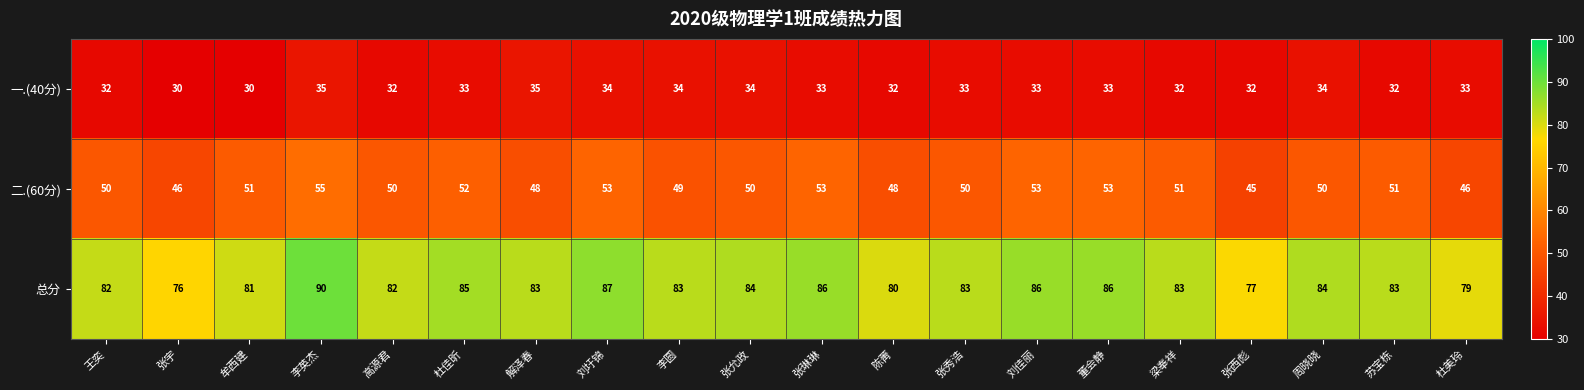

What is the lowest value of the 总分 series?

76